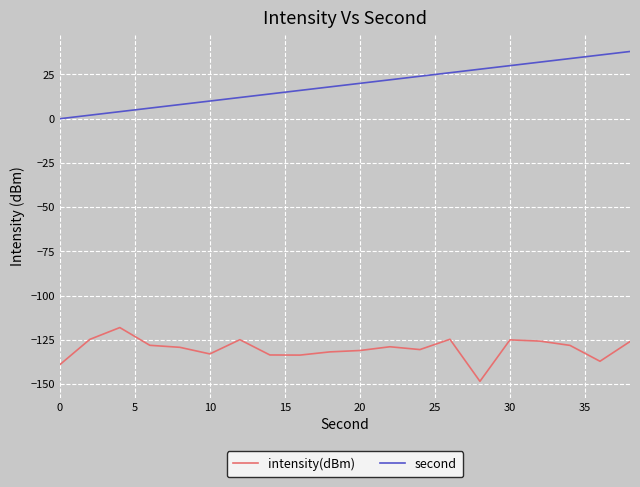

True or false: second and intensity(dBm) cross at least once.

False